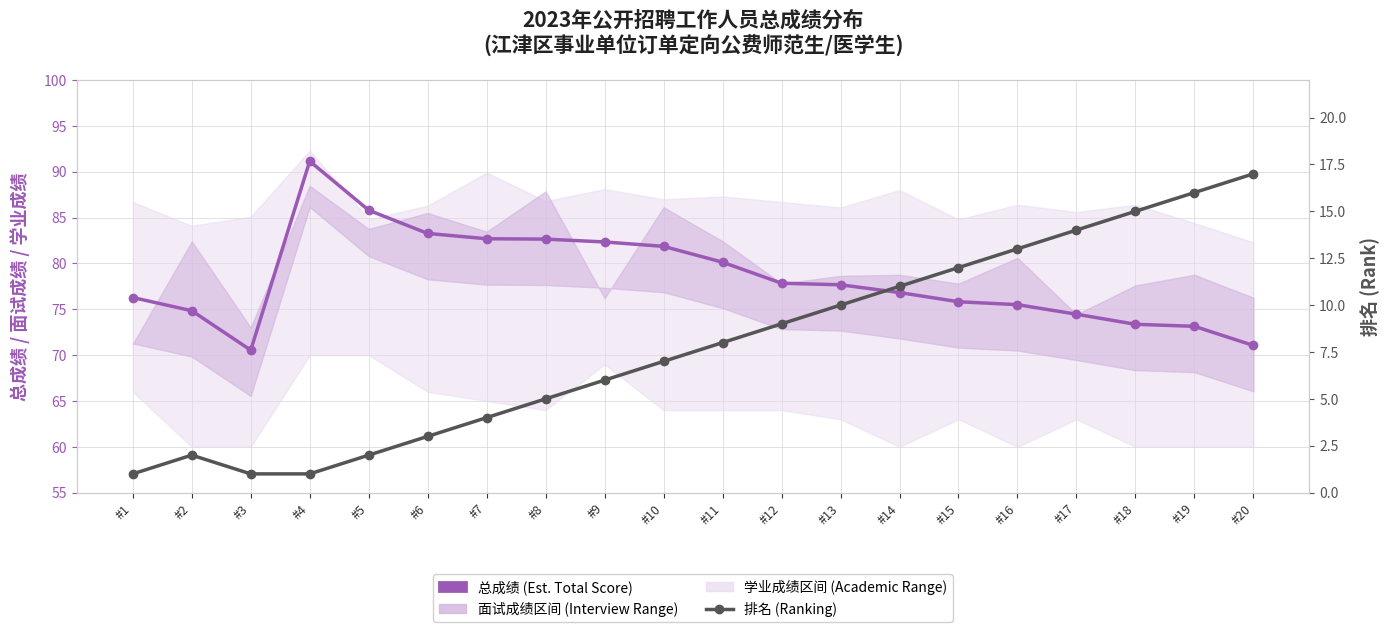

The value of 总成绩 (Total Score) at #14 is 76.8. True or false?

True